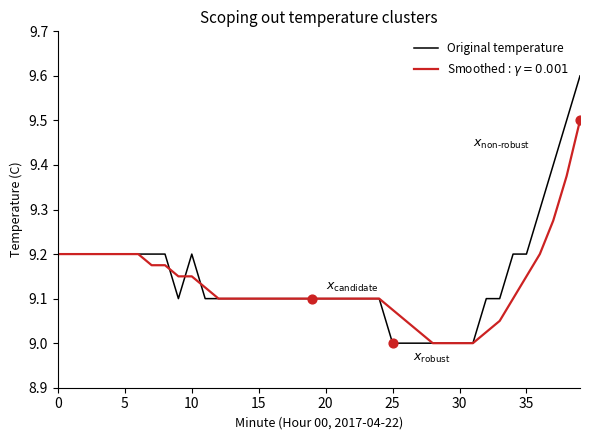

What is the maximum value for Original temperature?

9.6